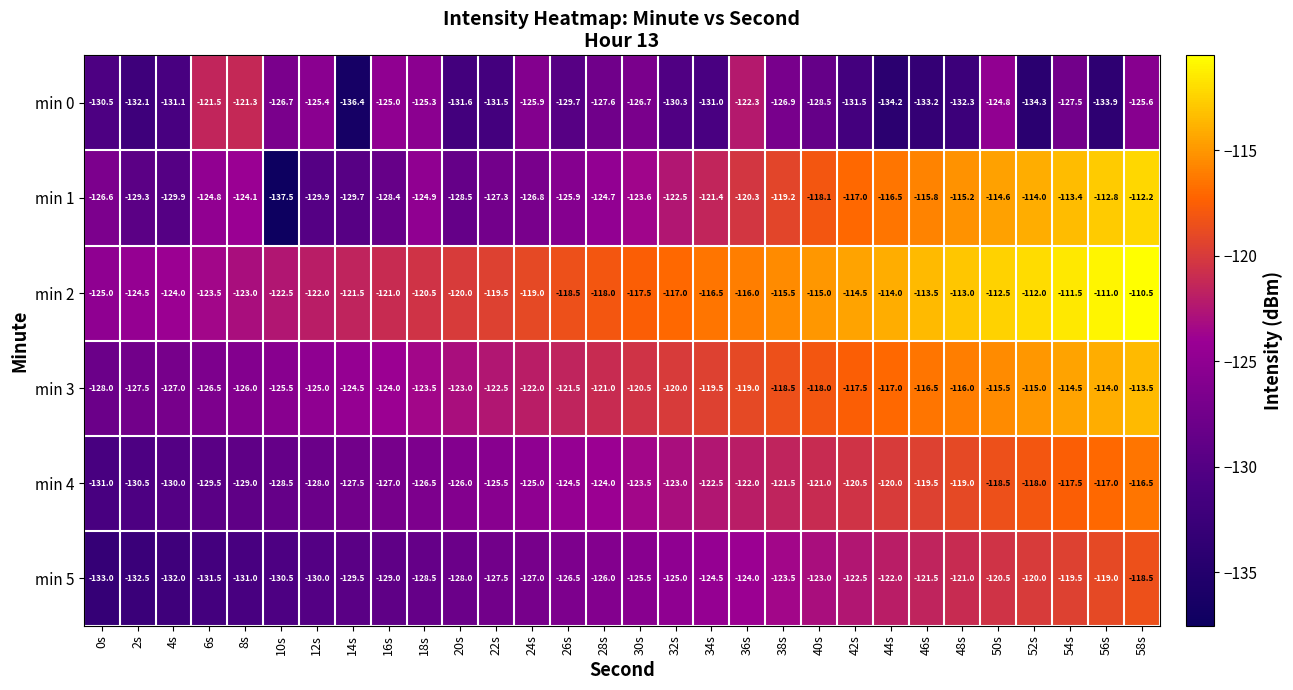

The value of min 1 at 4s is -129.9. True or false?

True